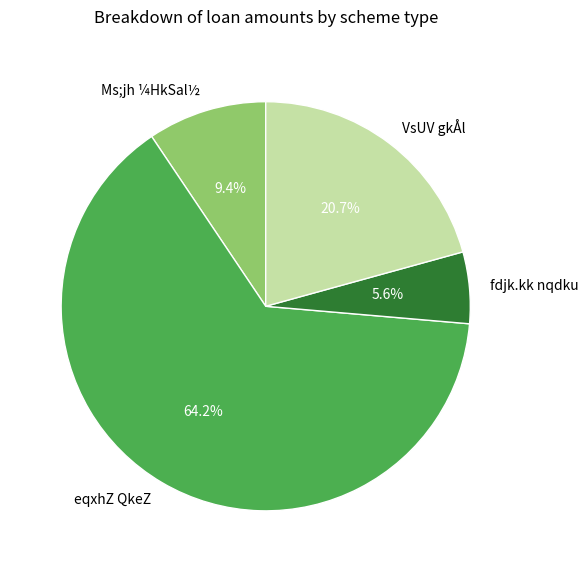

How many segments does this pie chart have?

4